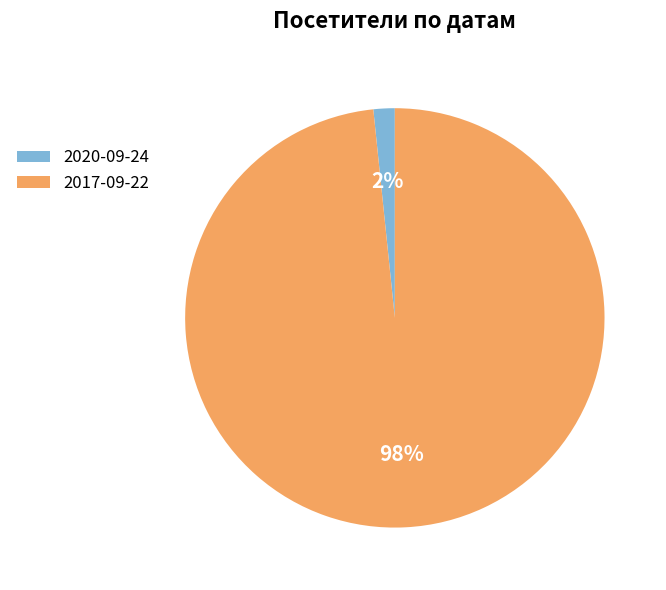

What percentage is the 2020-09-24 slice, to the nearest percent?

2%